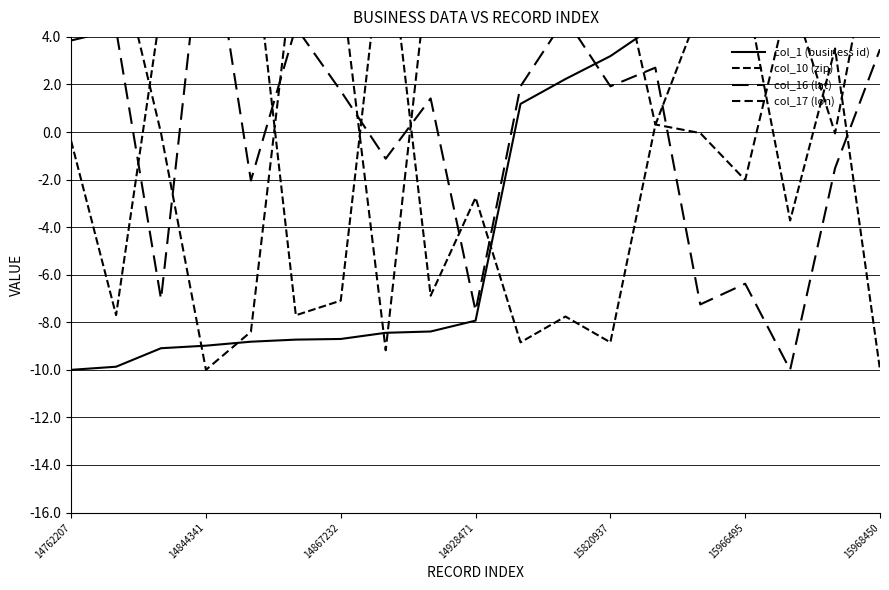

Which has a higher value, 14844341 or 15966495?

15966495